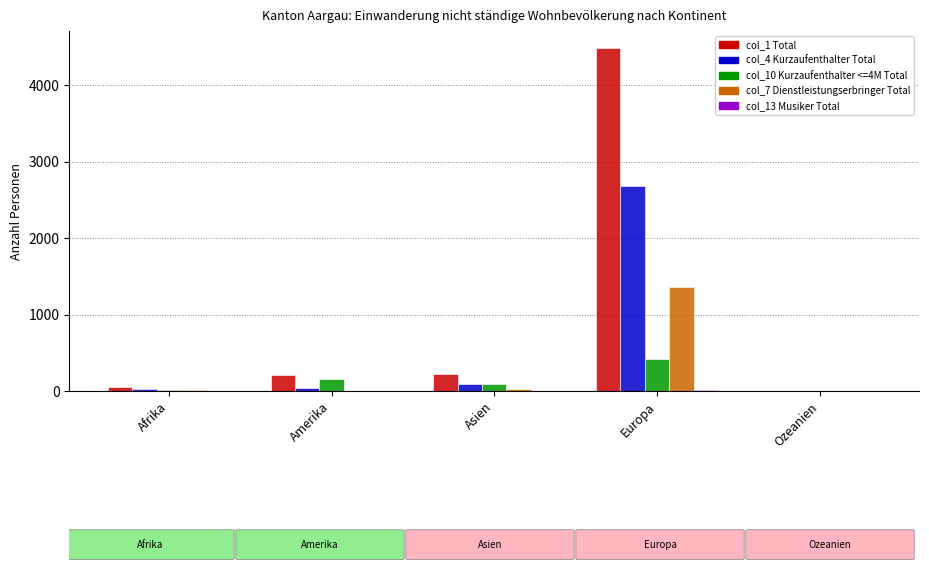

Which series has the largest total across all categories?

col_1 Total